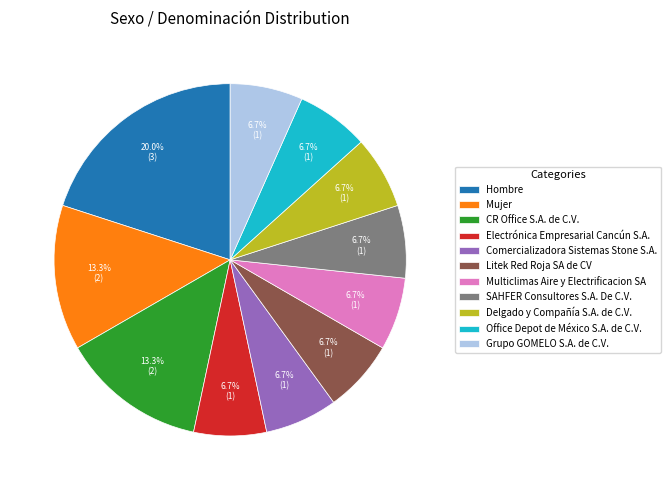

What portion of the pie excludes Electrónica Empresarial Cancún S.A.?

93.3%